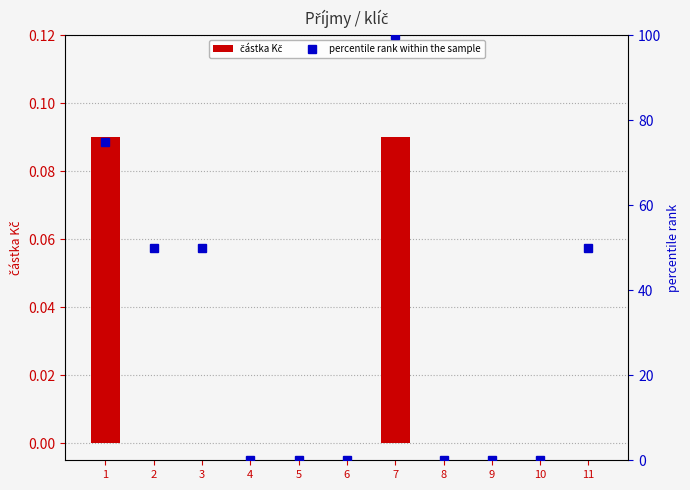

What are all the series names shown in the legend?

částka Kč, percentile rank within the sample